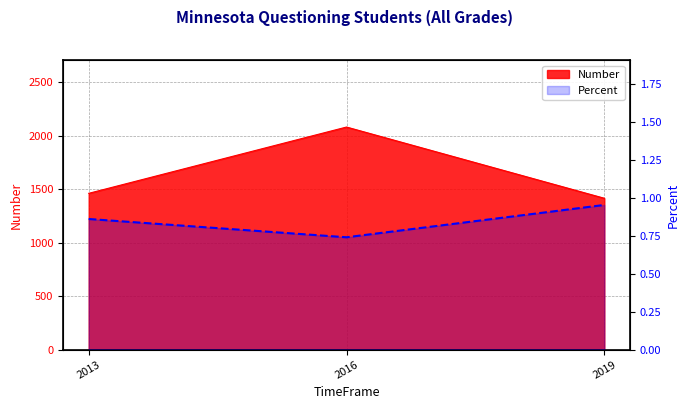

List the labels in order of value, smallest first.

2016, 2013, 2019